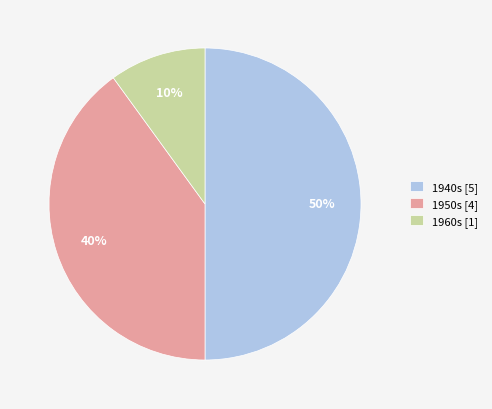

Combined, do 1950s [4] and 1940s [5] account for over 50%?

Yes